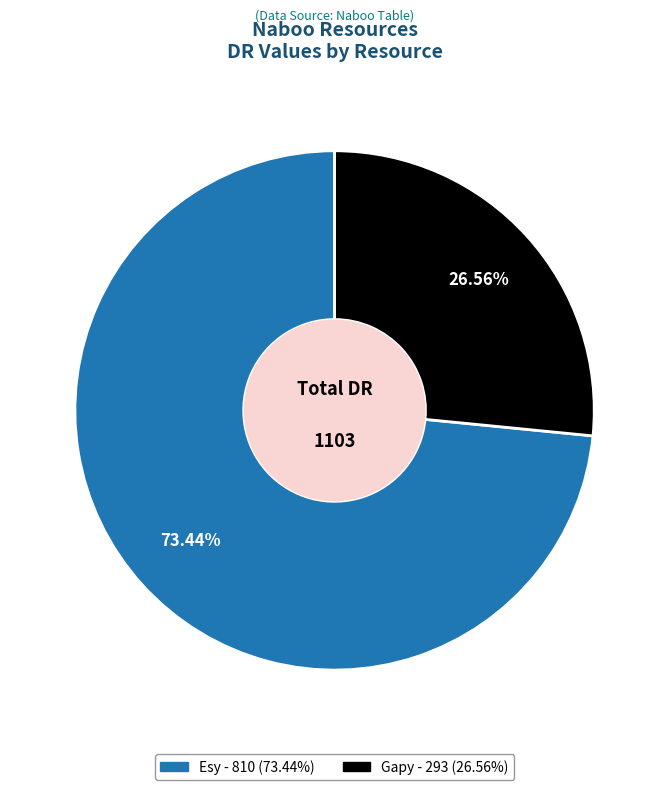

Which slice represents more than half of the pie?

Esy